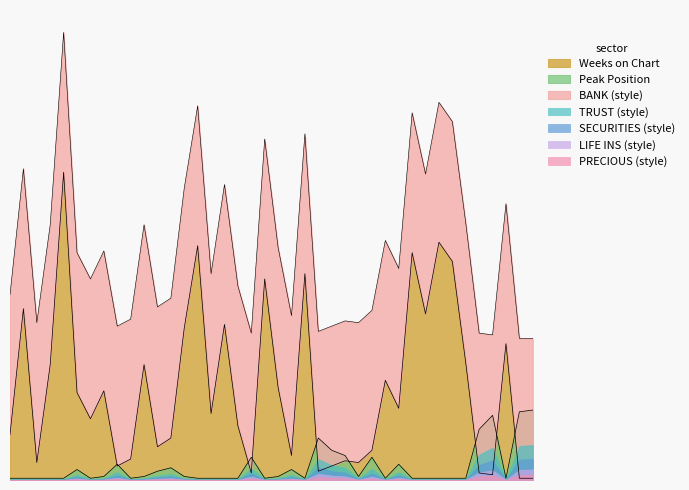

True or false: Weeks on Chart has more than 2 interior local peaks.

True